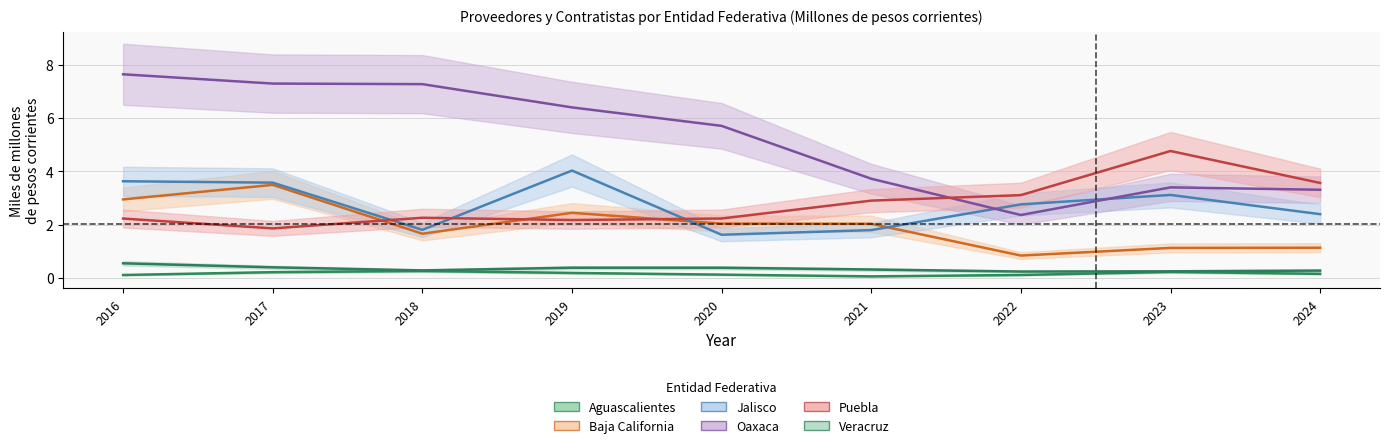

At how many categories does at least one series exceed 7?

3